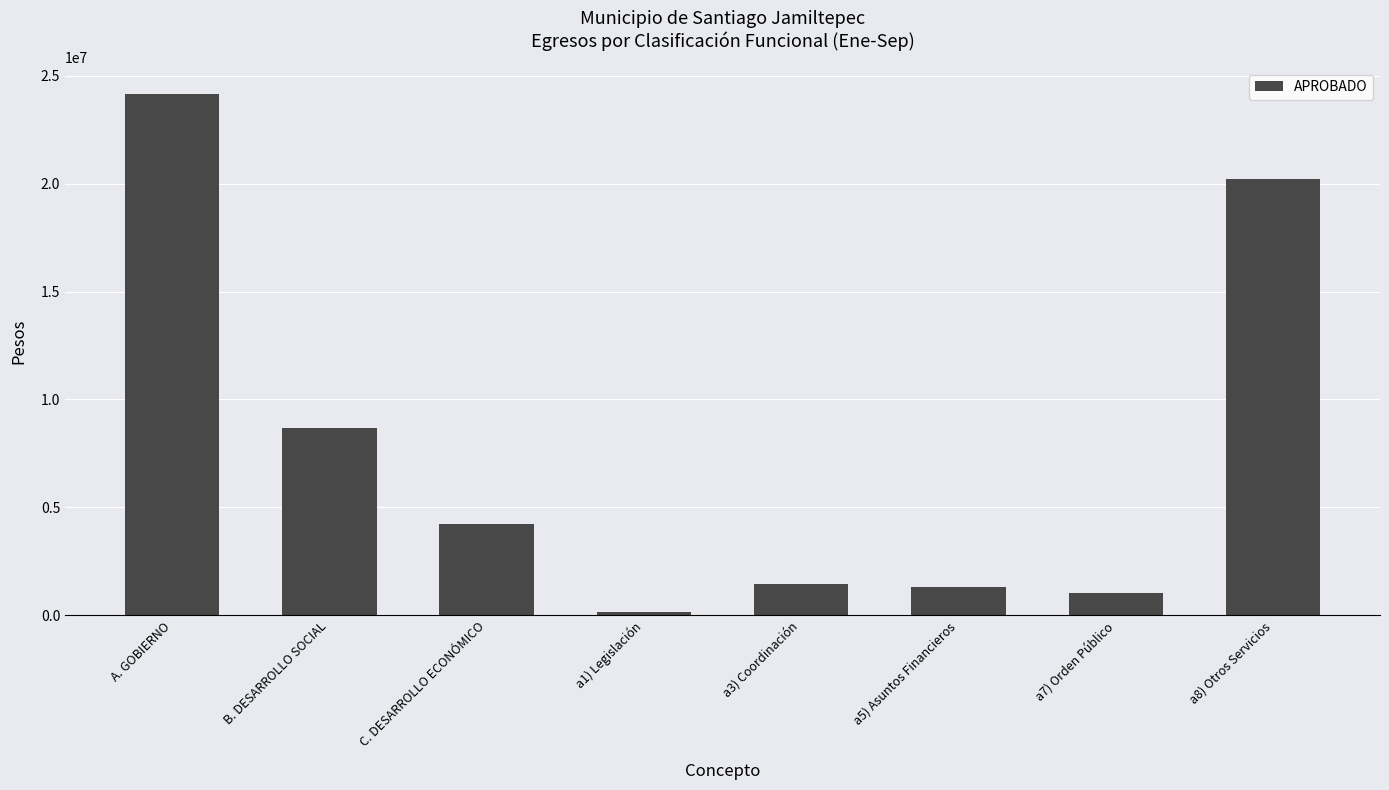

How many values exceed 4229632?

4